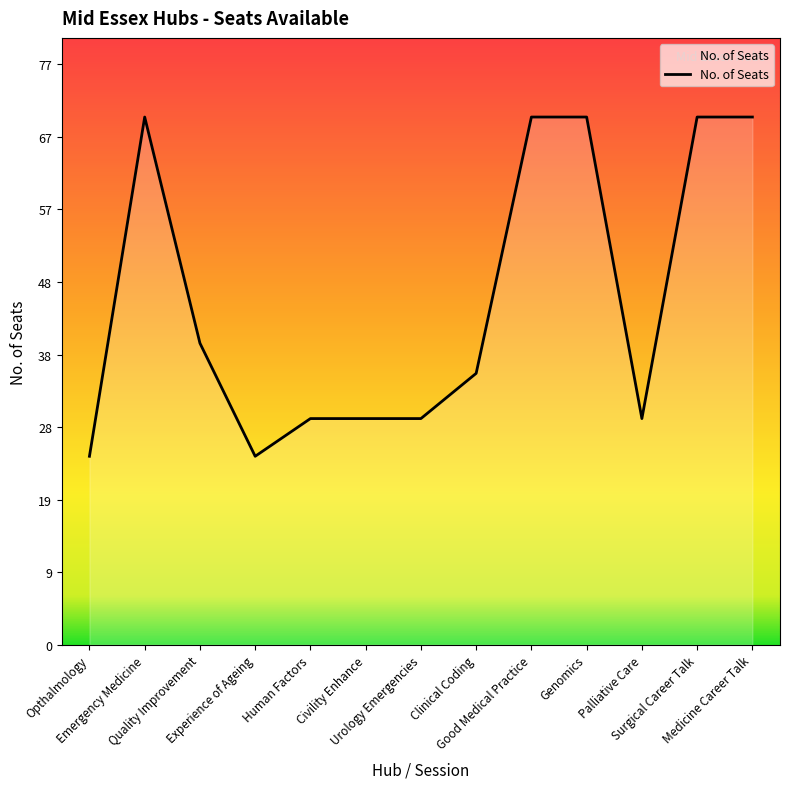

Where does the data first go above 36?

Emergency Medicine